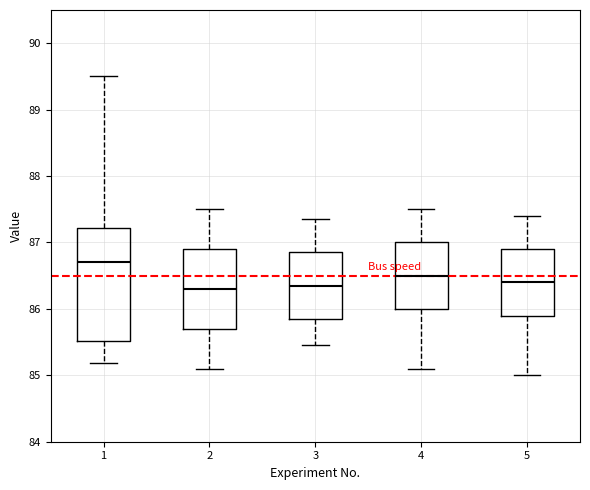

Which box is the tallest, from its lower edge to its upper edge?

1